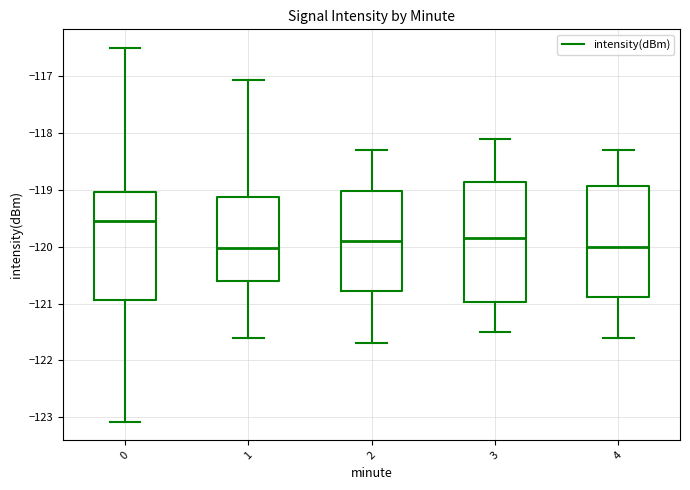

Which box is the tallest, from its lower edge to its upper edge?

3